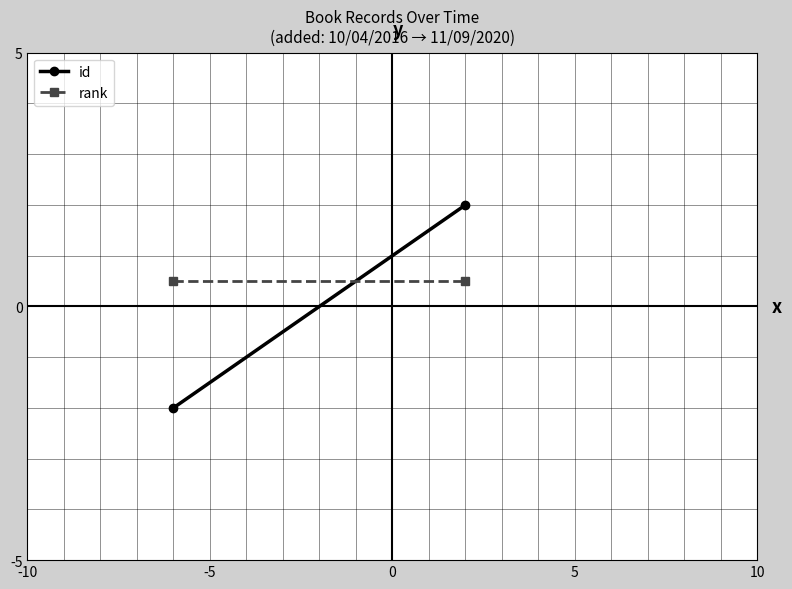

List the series in order of their peak value, lowest first.

rank, id